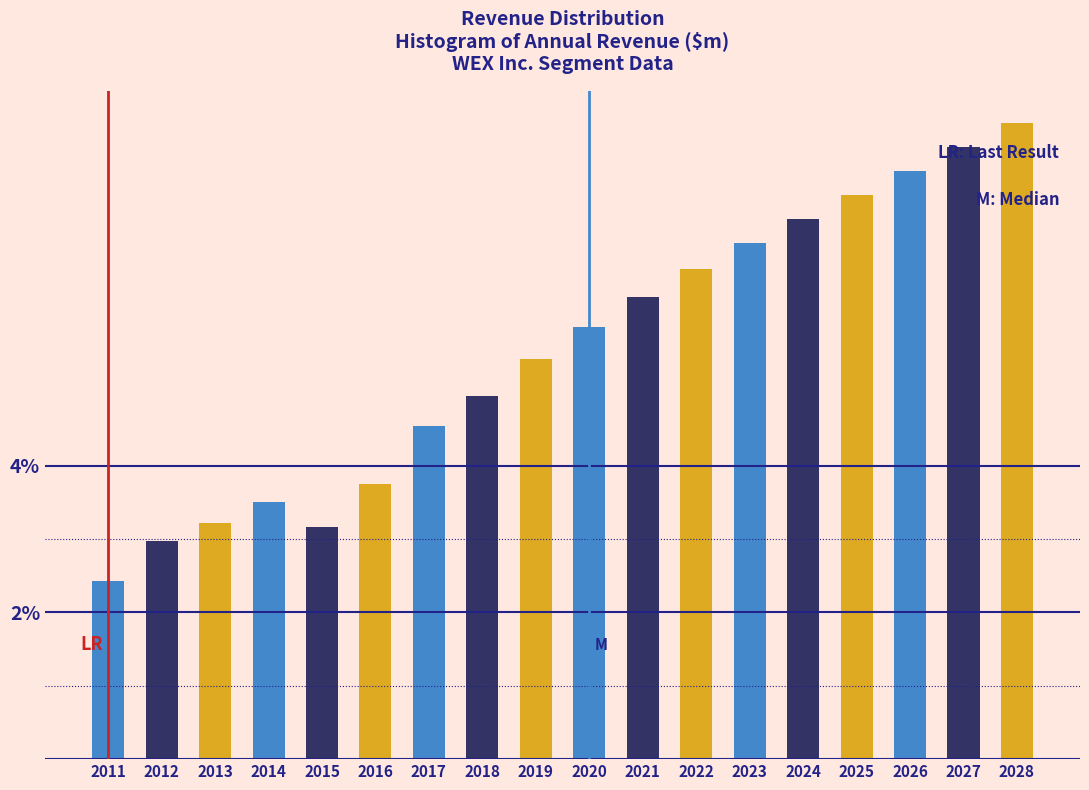

The chart shows a value of 8.8 at 2018. True or false?

False